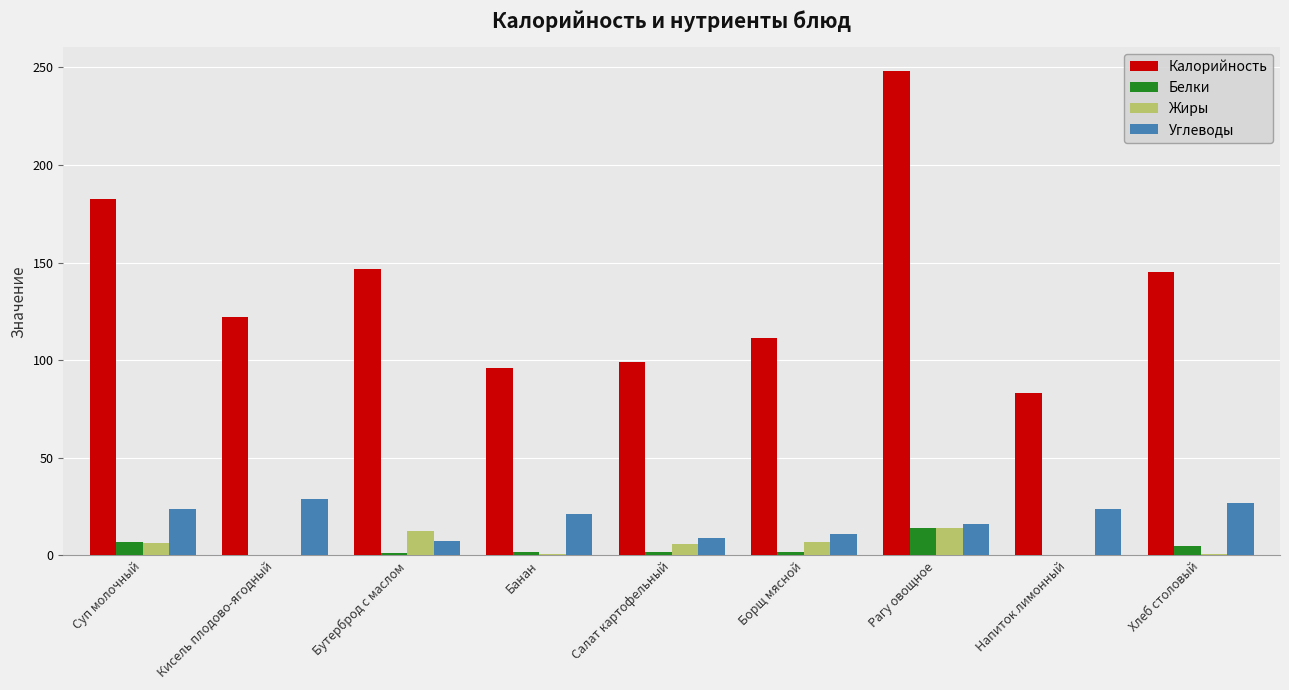

What value does the Жиры series have at Банан?

1.0